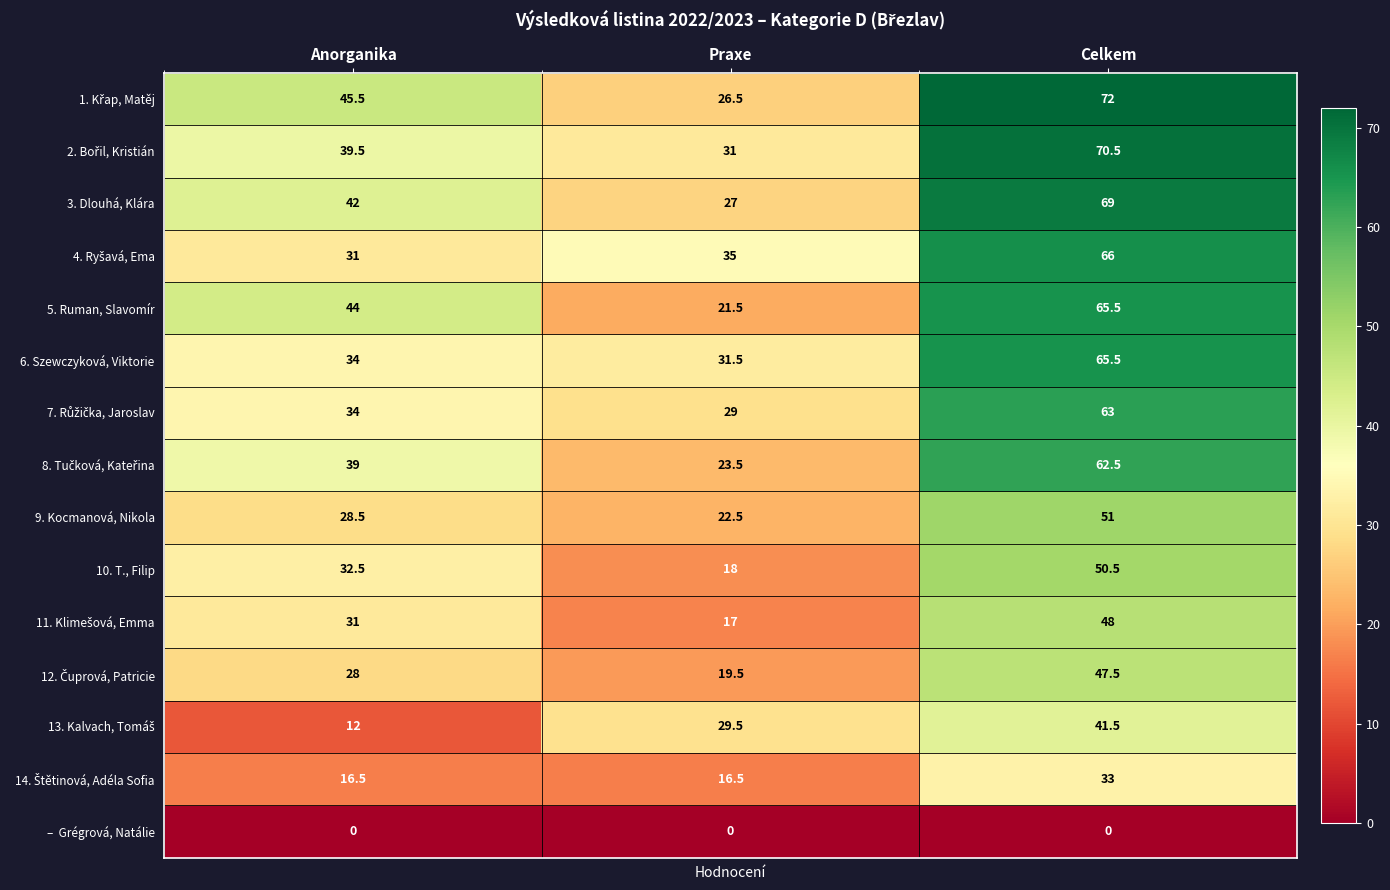

What is the spread (max minus min) of values at Praxe?

35.0